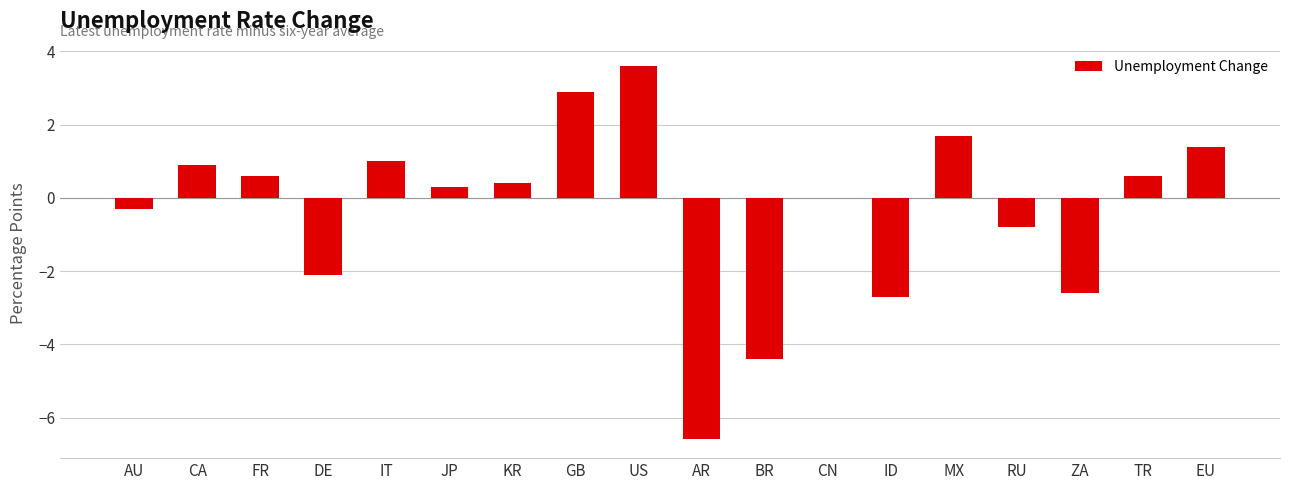

Reading right to left, extract all data points from this chart.

1.4	0.6	-2.6	-0.8	1.7	-2.7	0.0	-4.4	-6.6	3.6	2.9	0.4	0.3	1.0	-2.1	0.6	0.9	-0.3